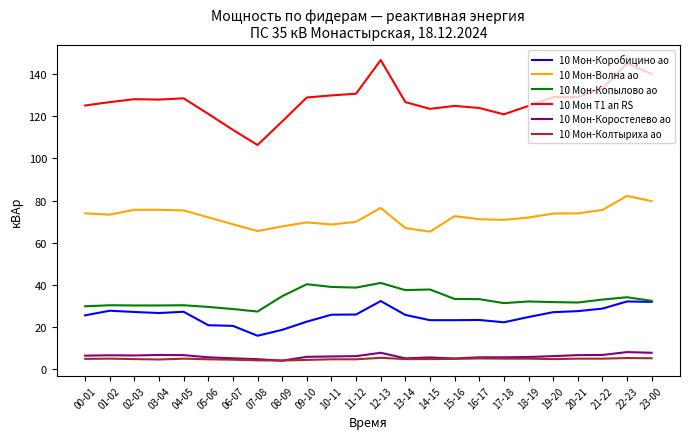

Is it true that 10 Мон-Коробицино ао equals 20.4 at 06-07?

True